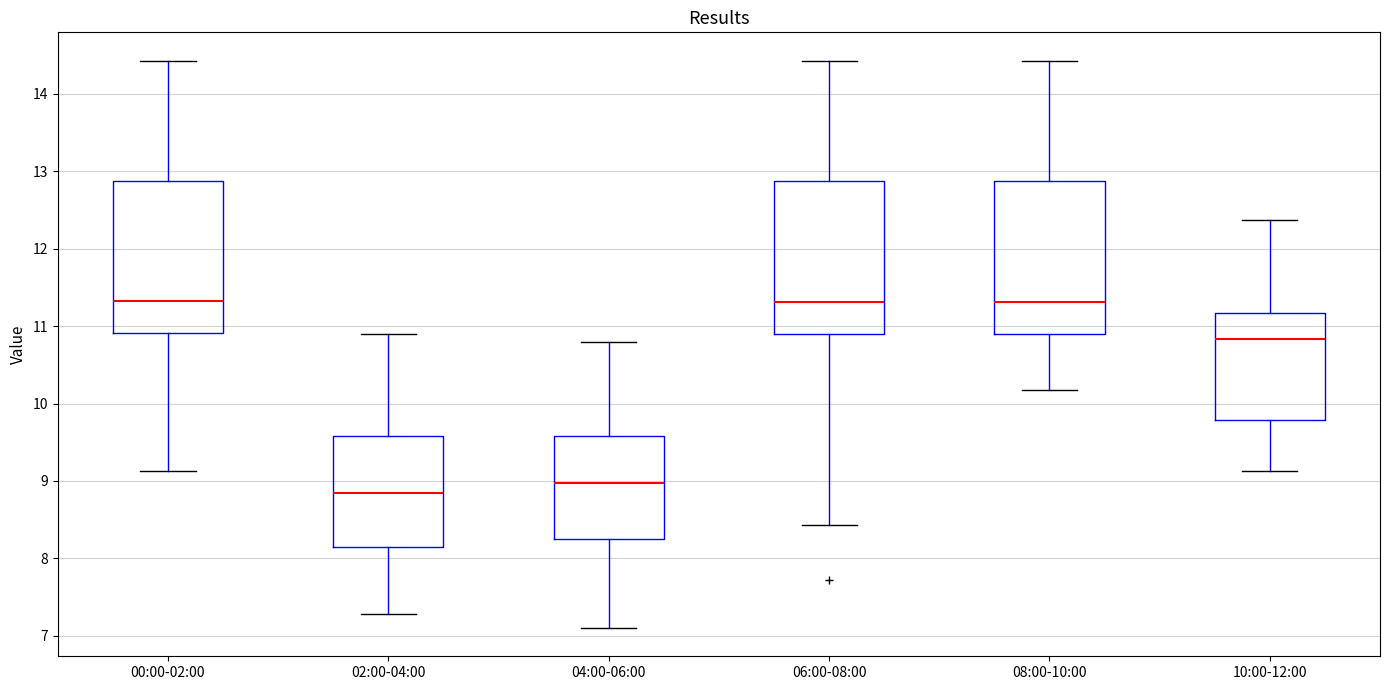

Reading left to right, read every box against the y-axis: the position of its median line, the range the box covers, and the ends of its whiskers. The values are not printed on the chart, so give them approximately, as read against the axis.

00:00-02:00: median 11.3, box 10.9 to 12.9, whiskers 9.1 to 14.4
02:00-04:00: median 8.8, box 8.1 to 9.6, whiskers 7.3 to 10.9
04:00-06:00: median 9.0, box 8.3 to 9.6, whiskers 7.1 to 10.8
06:00-08:00: median 11.3, box 10.9 to 12.9, whiskers 8.4 to 14.4
08:00-10:00: median 11.3, box 10.9 to 12.9, whiskers 10.2 to 14.4
10:00-12:00: median 10.8, box 9.8 to 11.2, whiskers 9.1 to 12.4